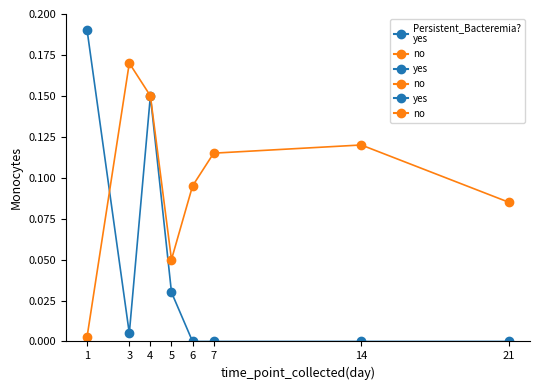

Which series ends up on top after the final intersection of yes and no?

no